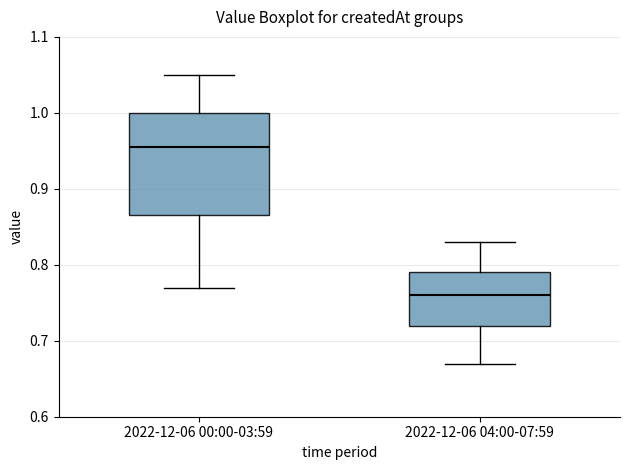

Reading left to right, transcribe this box plot: for each box, give where its median line is, the range the box spans, and where its two whiskers end, as read against the y-axis. The values are not printed on the chart, so give them approximately, as read against the axis.

2022-12-06 00:00-03:59: median 0.96, box 0.87 to 1.00, whiskers 0.77 to 1.05
2022-12-06 04:00-07:59: median 0.76, box 0.72 to 0.79, whiskers 0.67 to 0.83